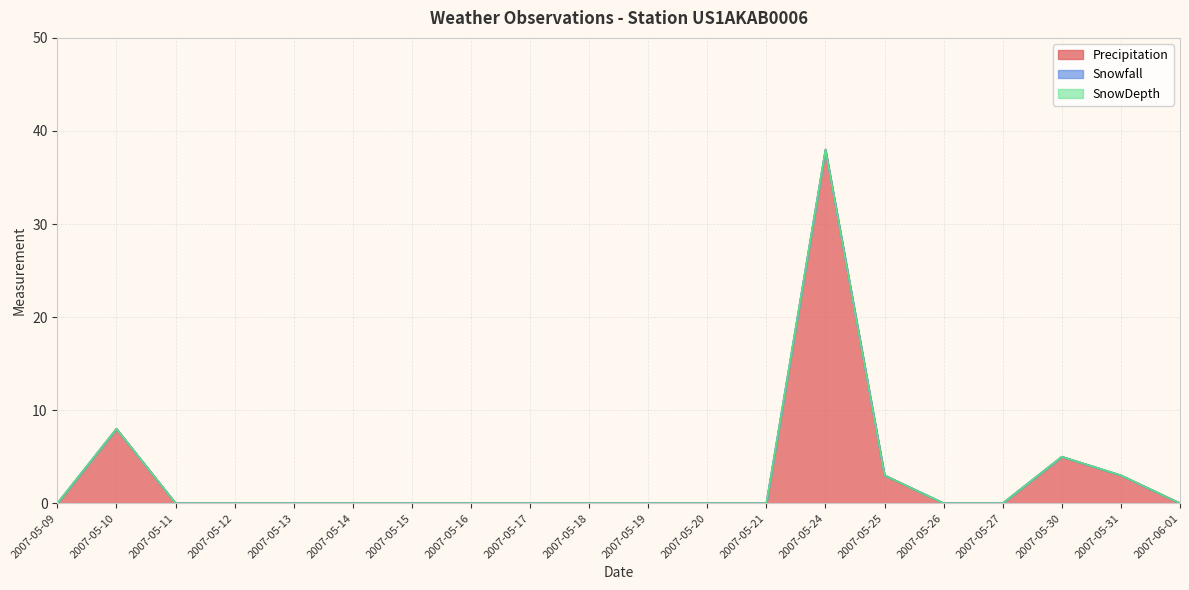

True or false: SnowDepth and Snowfall cross at least once.

False